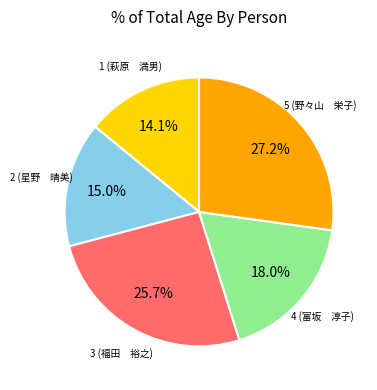

Count the number of slices in the pie.

5